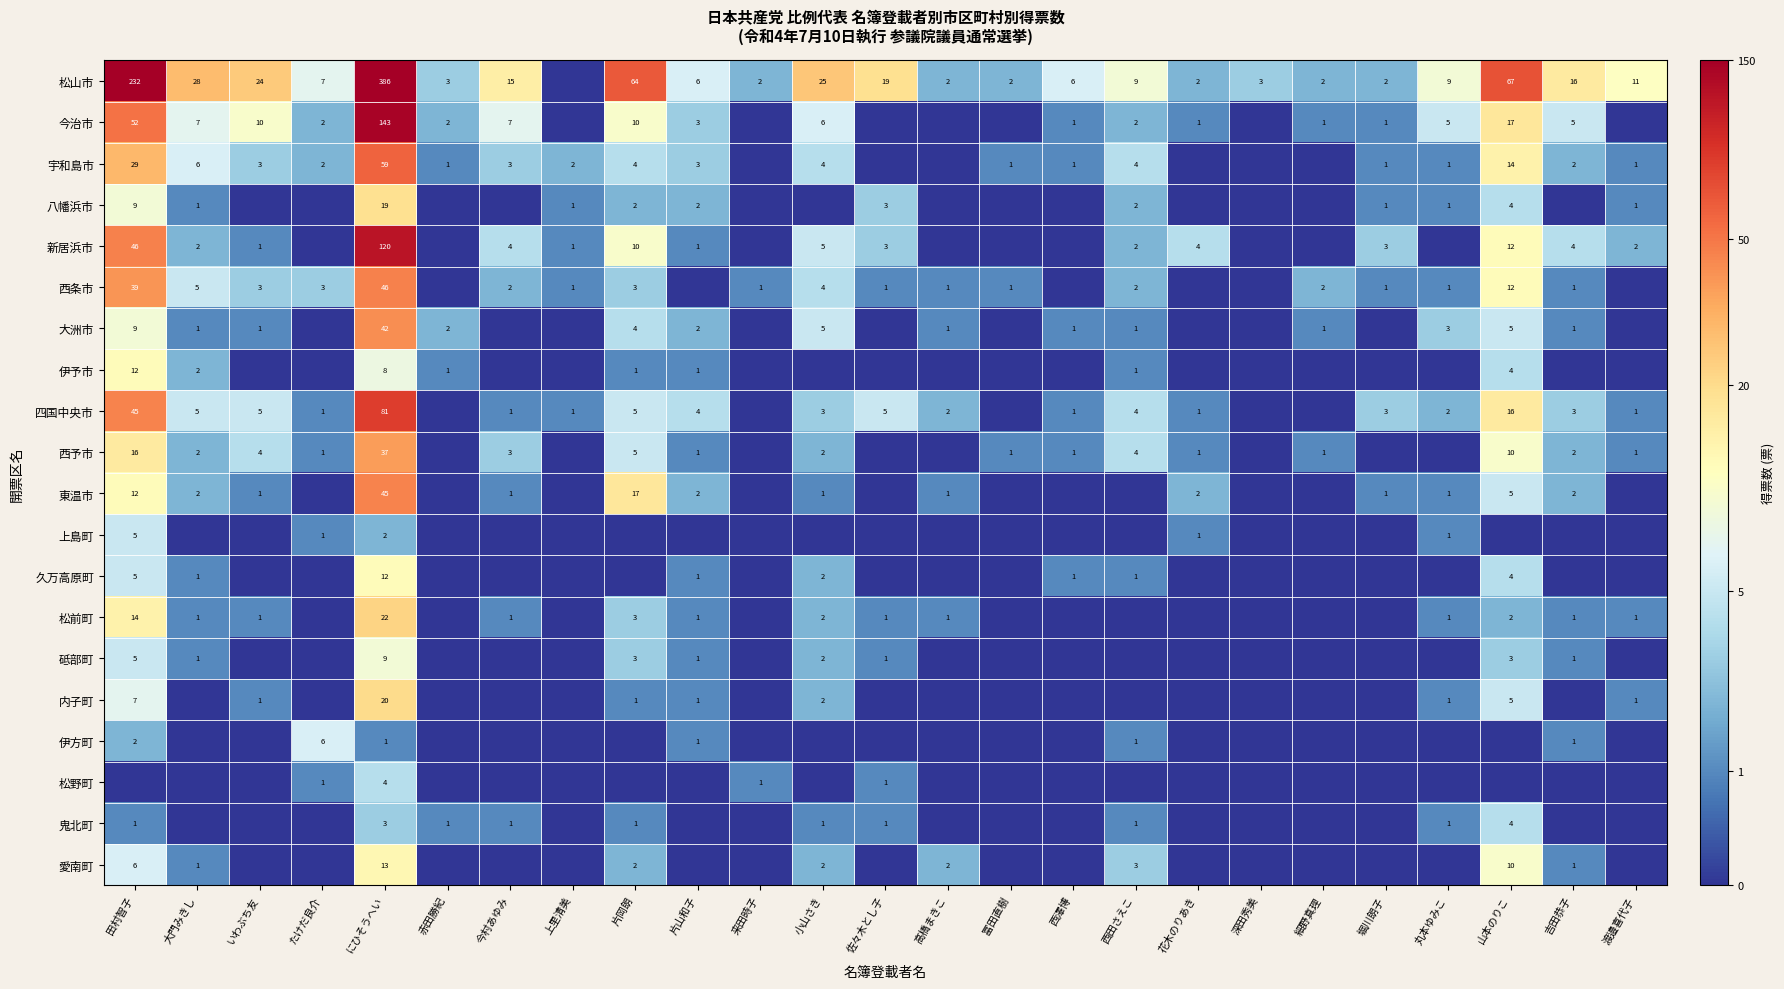

The value of 西予市 at 西澤博 is 0. True or false?

False